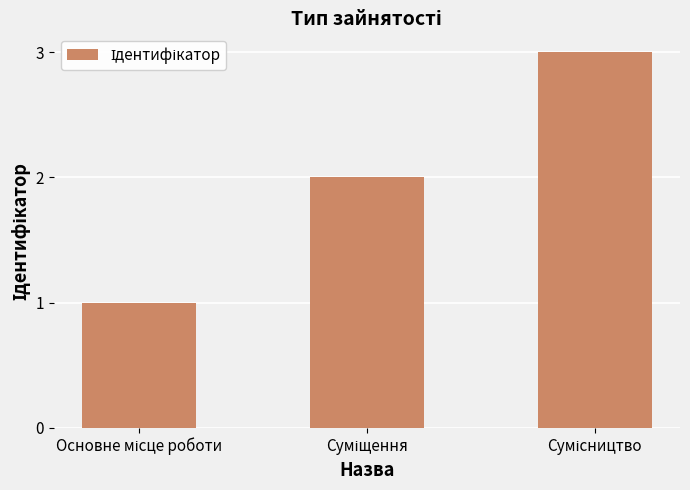

What is the sum of all values?

6